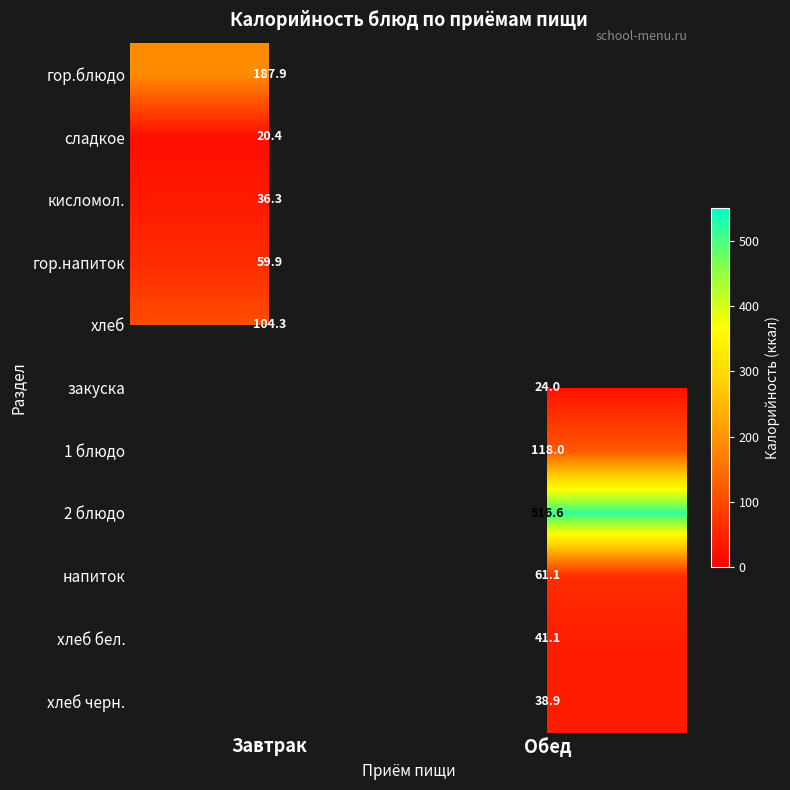

True or false: сладкое has a value of 30.7 at Завтрак.

False